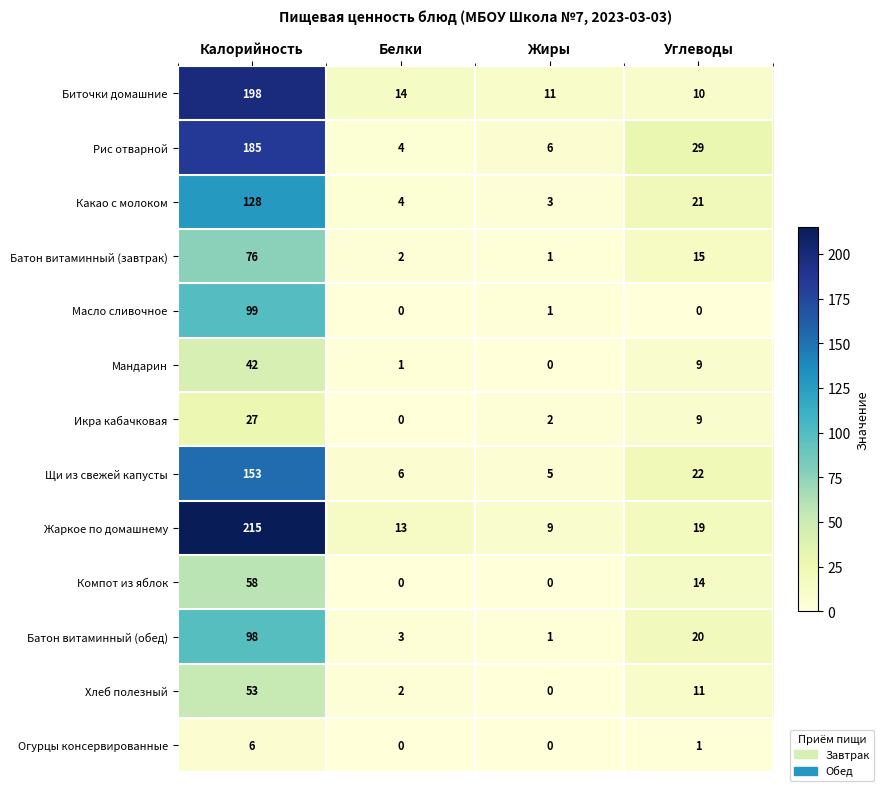

Which series has the widest spread of values?

Жаркое по домашнему